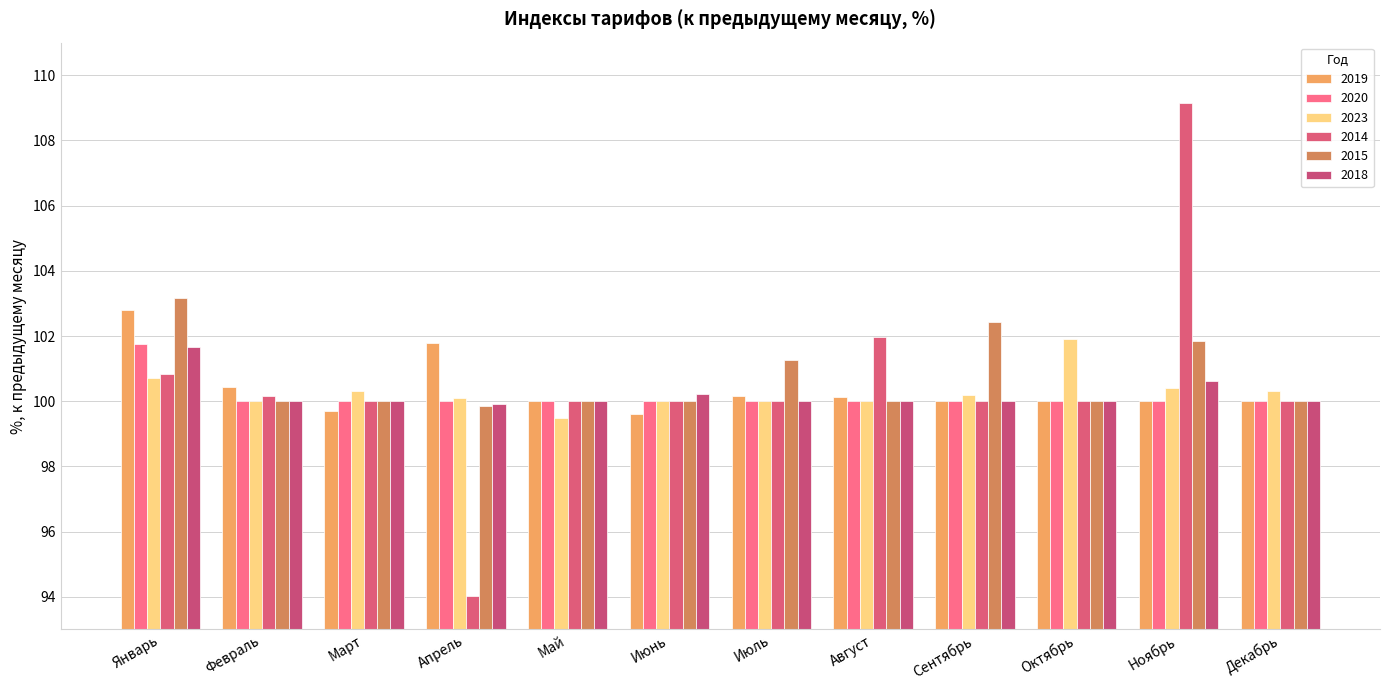

Where does the 2018 series first go above 100?

Январь